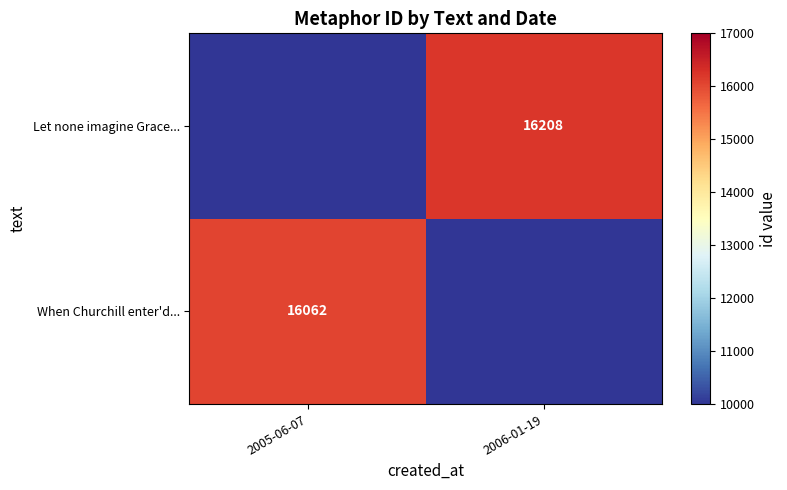

The value of When Churchill enter'd... at 2005-06-07 is 16062. True or false?

True